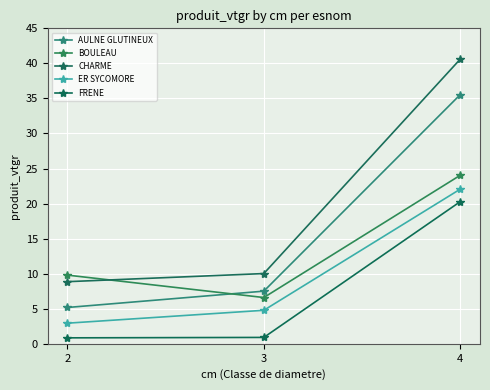

Reading right to left, transcribe all the data shown in this chart.

AULNE GLUTINEUX: 35.6	7.5	5.2
BOULEAU: 24.1	6.6	9.8
CHARME: 40.6	10.0	8.9
ER SYCOMORE: 22.1	4.8	2.9
FRENE: 20.3	0.9	0.8